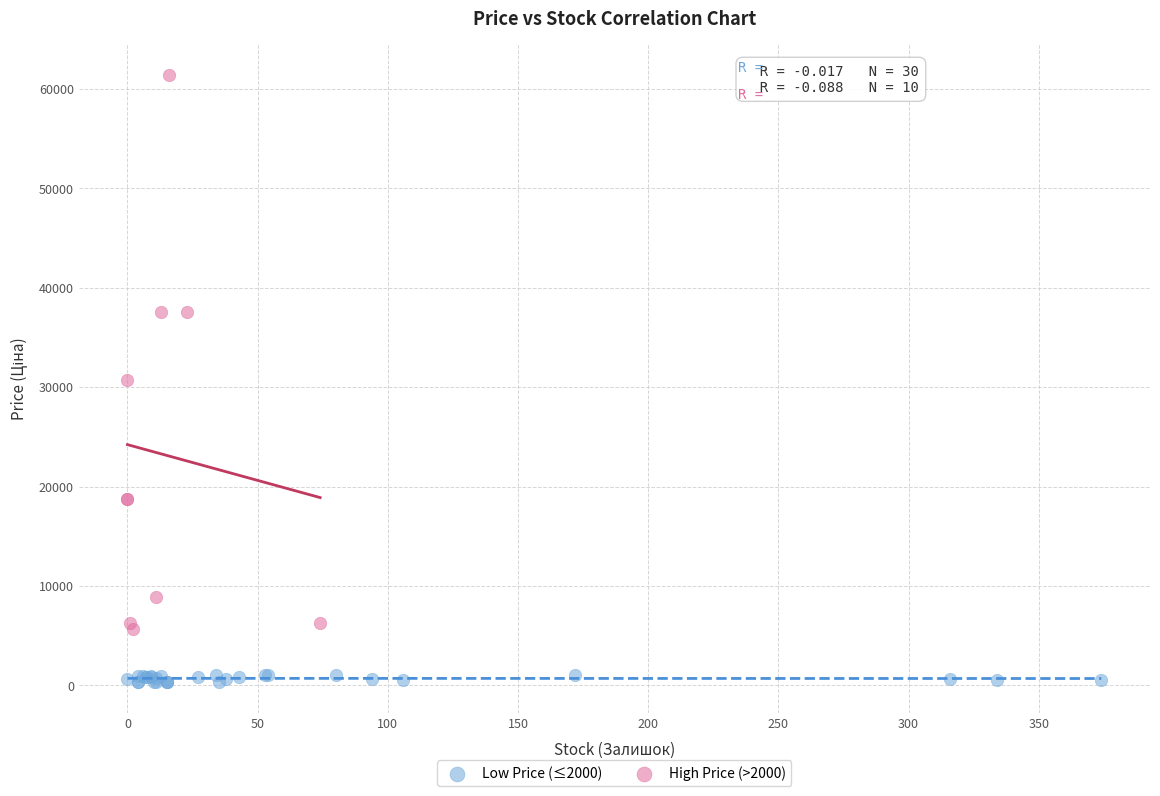

What are all the series names shown in the legend?

Low Price (≤2000), High Price (>2000)